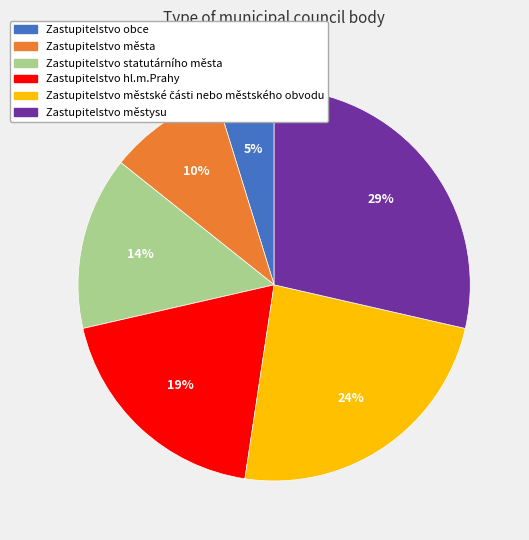

Which slice is the largest?

Zastupitelstvo městysu